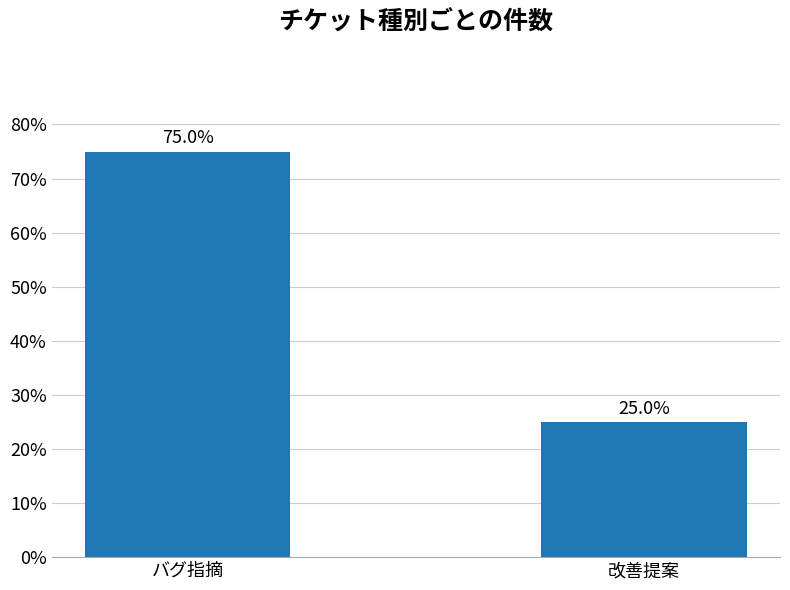

Rank the categories by value from highest to lowest.

バグ指摘, 改善提案